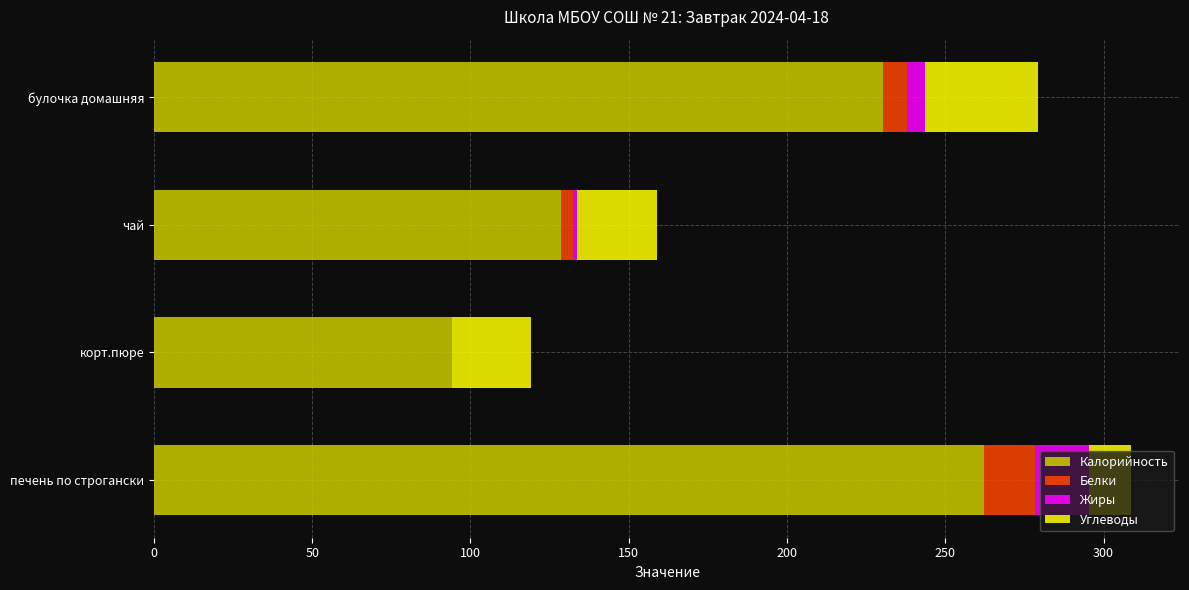

At which category is the sum across all series the highest?

печень по строгански